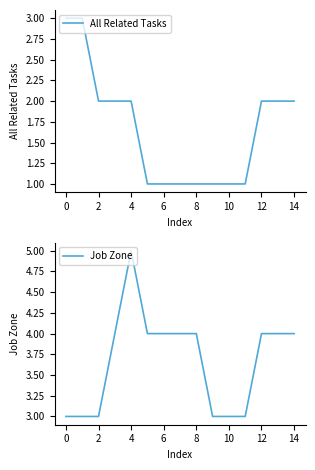

At how many categories does at least one series exceed 2?

15